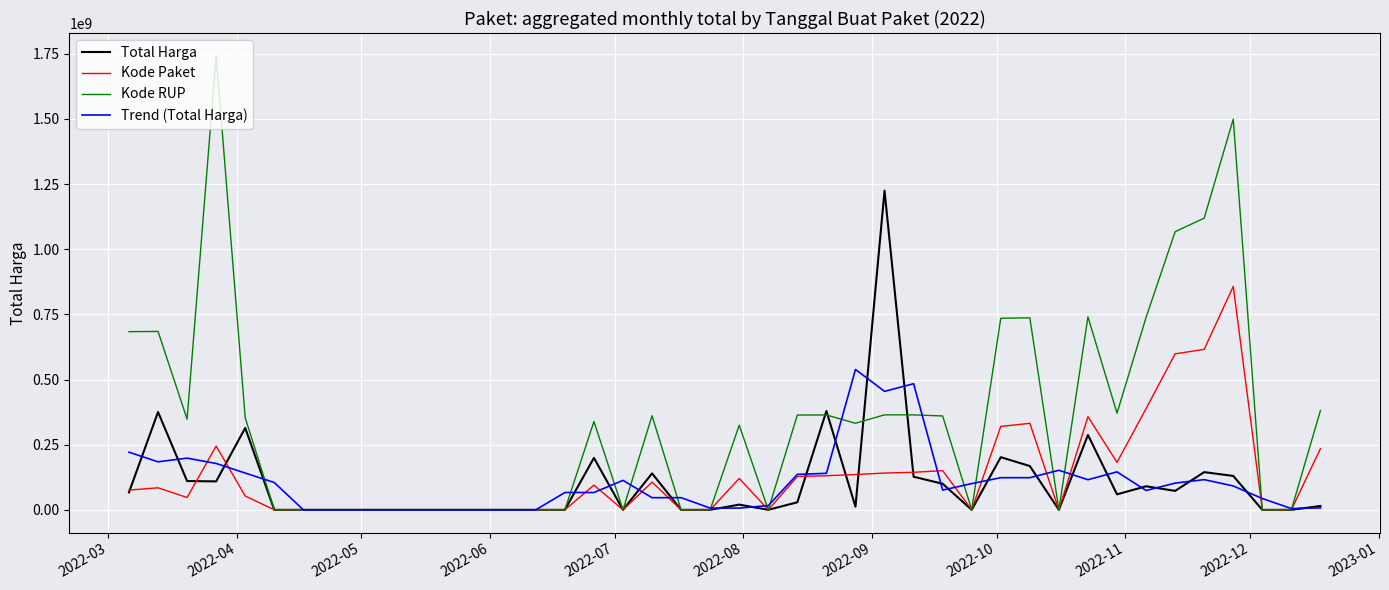

Which series has the largest range (max minus min)?

Kode RUP